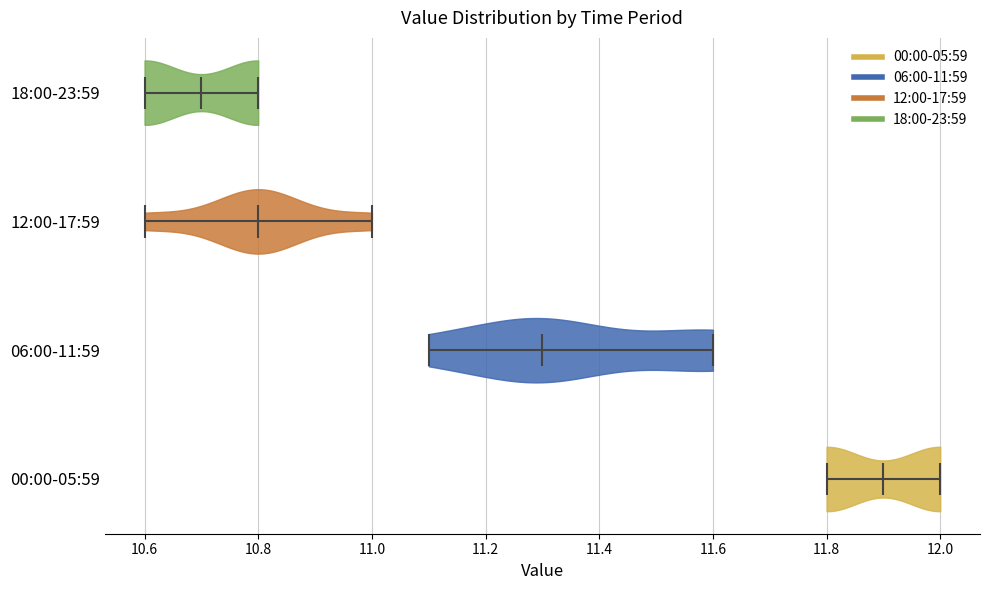

Which violin has the furthest to the left median line?

18:00-23:59